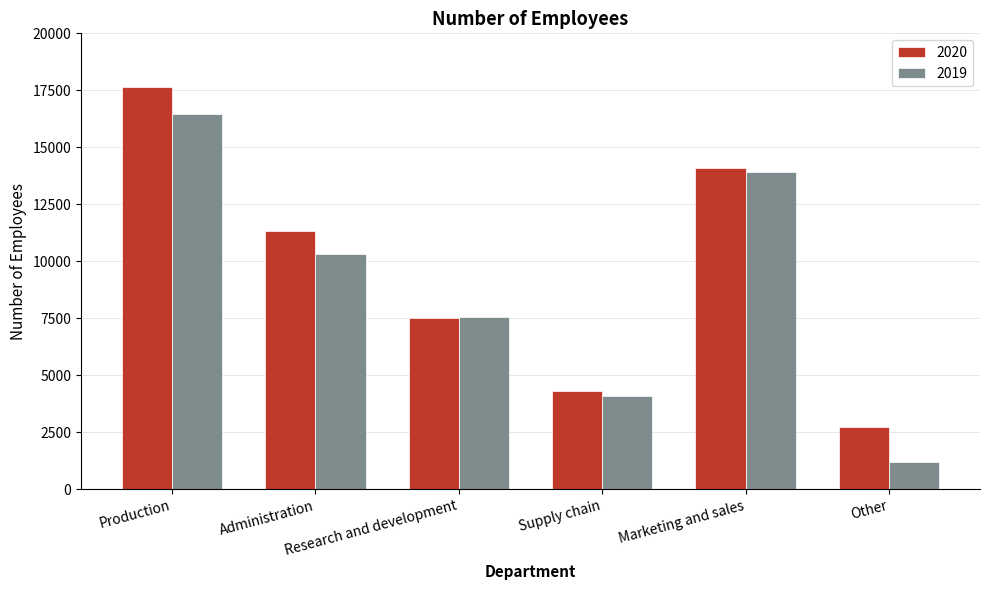

The value of 2019 at Supply chain is 4109. True or false?

True